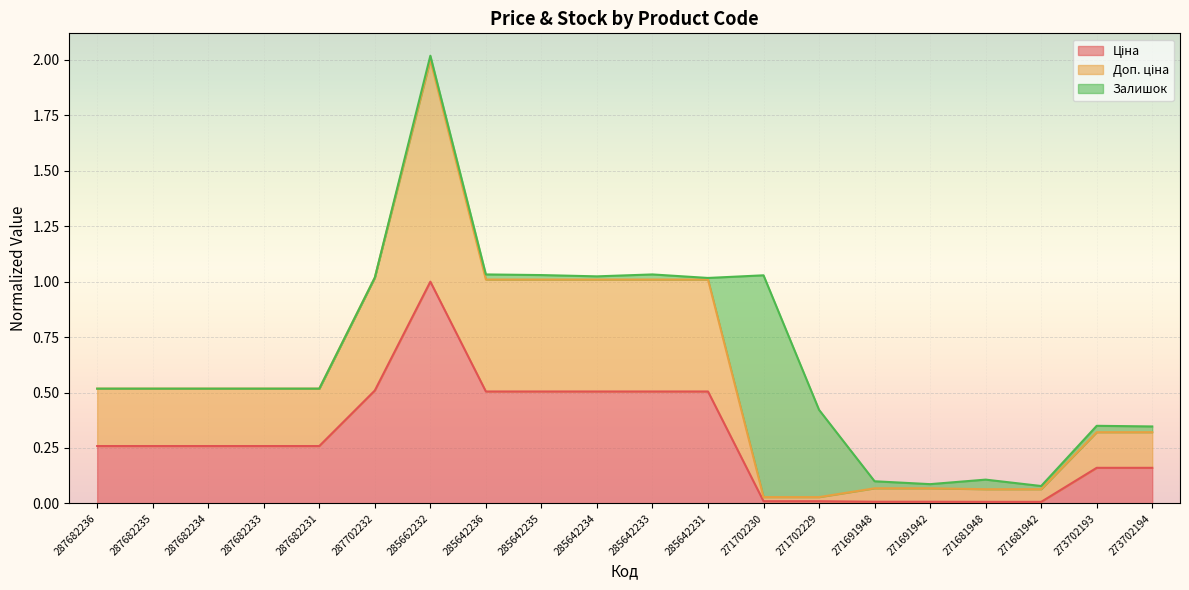

True or false: Ціна and Доп. ціна intersect in this chart.

False